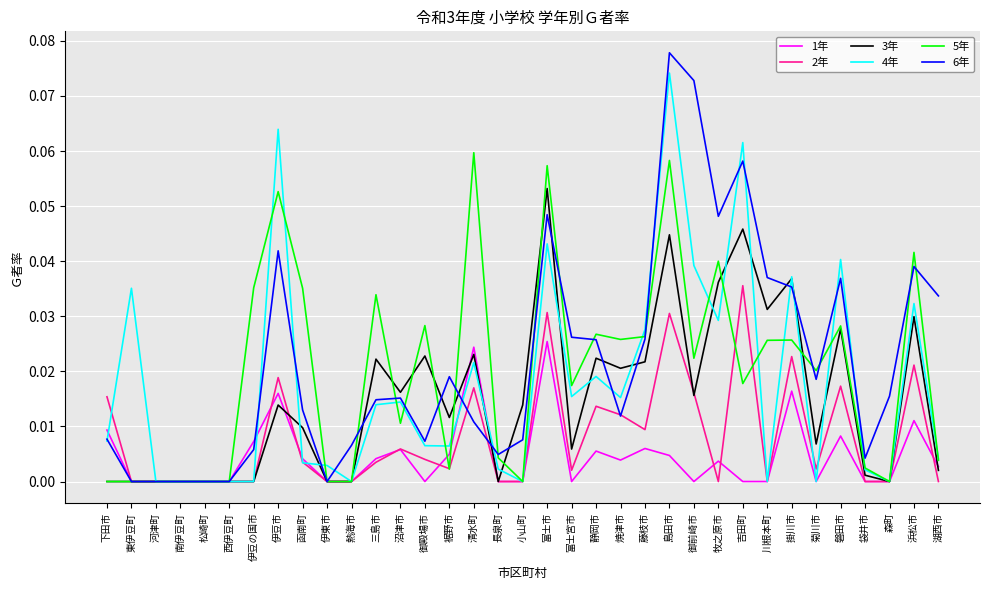

At which category is the sum across all series the highest?

島田市